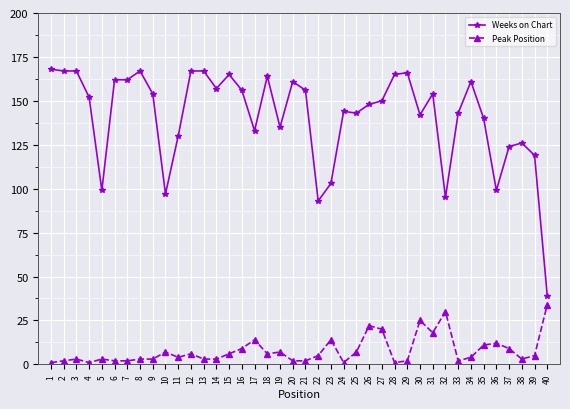

The value of Weeks on Chart at 13 is 296. True or false?

False